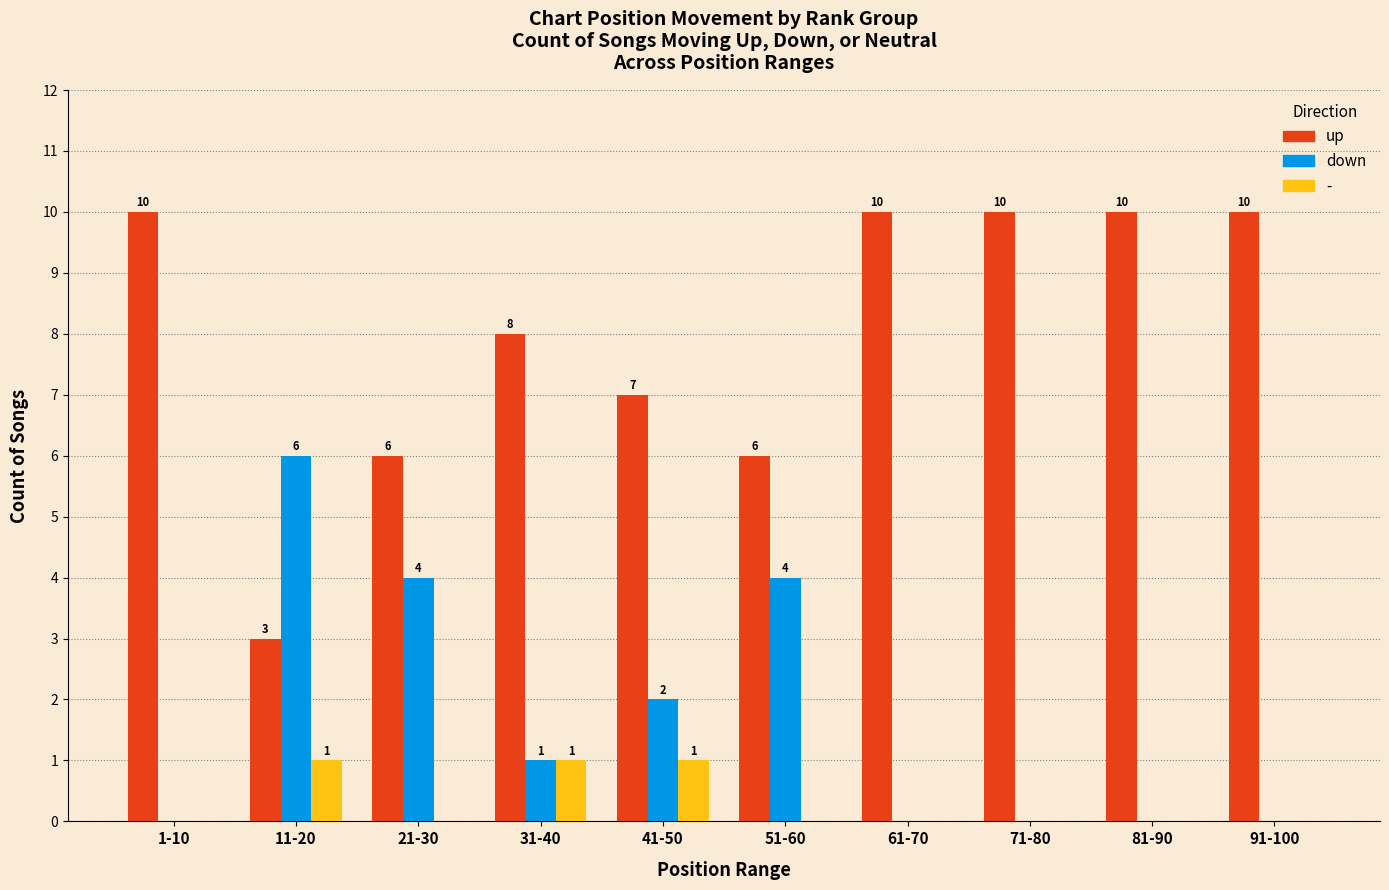

What is the total value across all series at 81-90?

10